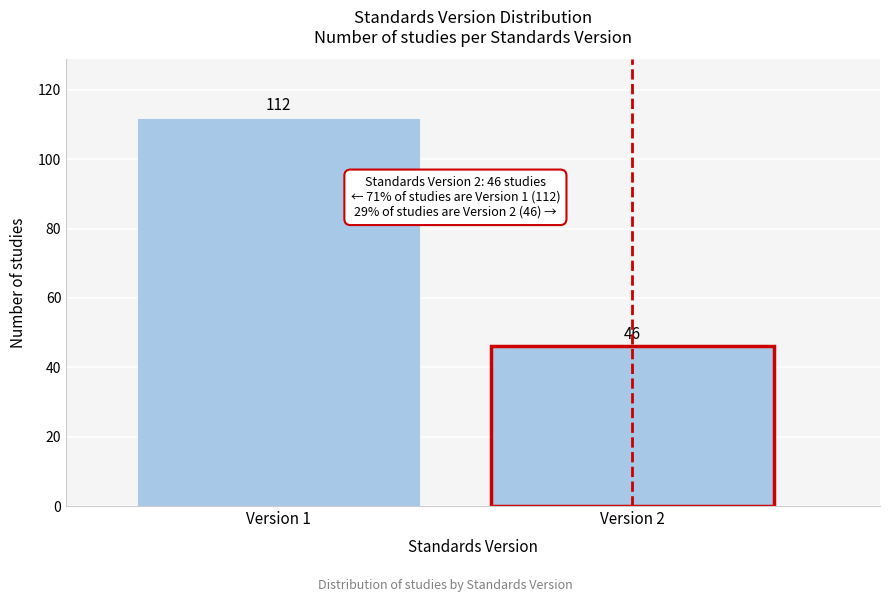

Reading left to right, transcribe all the data shown in this chart.

Version 1=112	Version 2=46